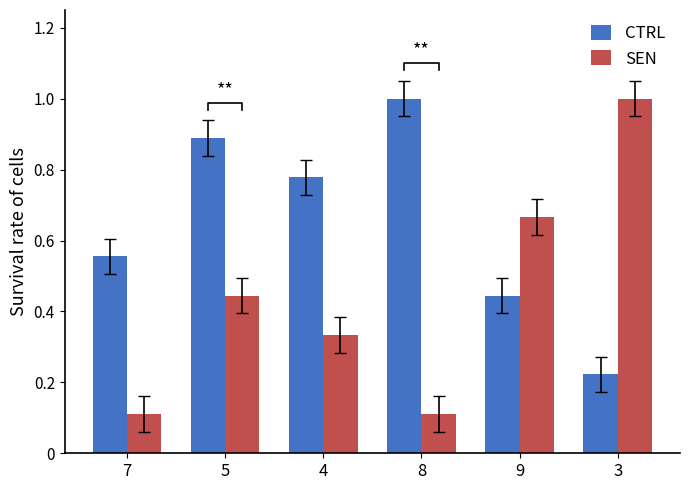

How many series are shown in this chart?

2